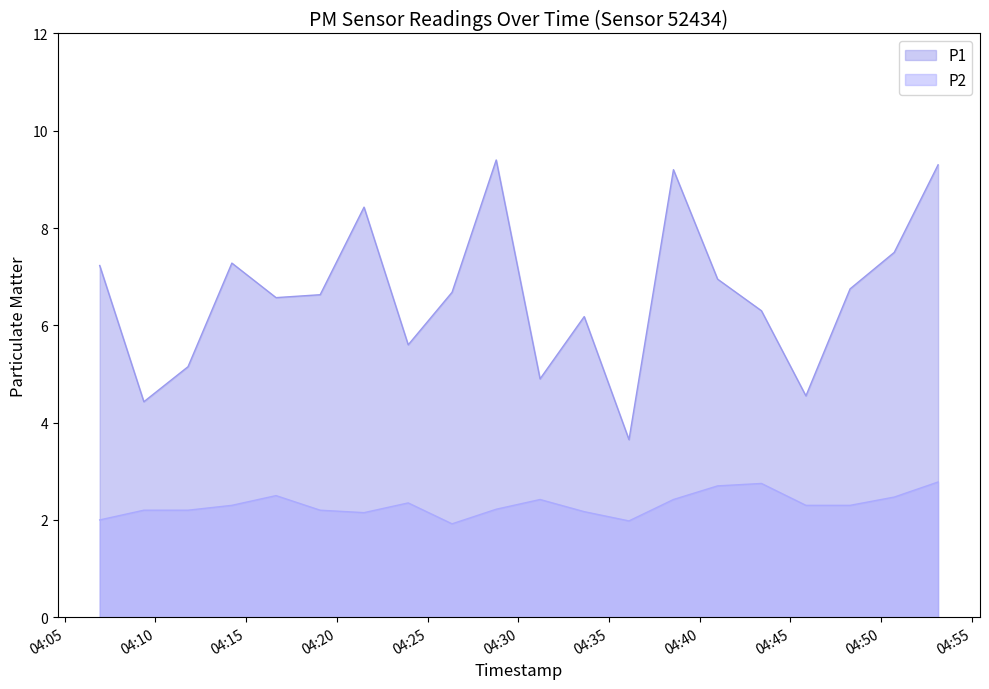

What is the lowest value of the P2 series?

1.9